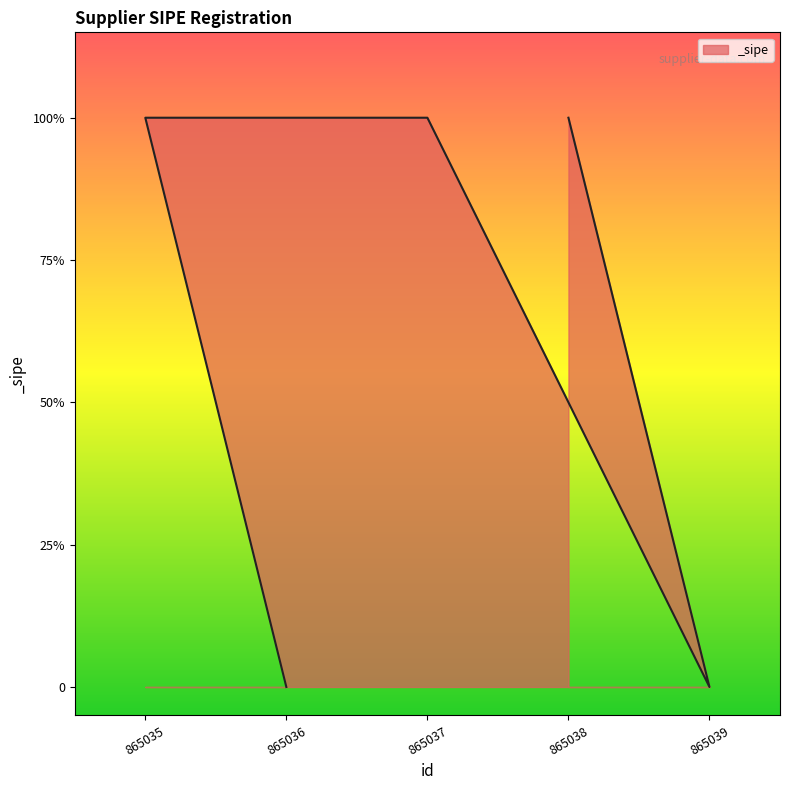

How many data points are less than 1?

2